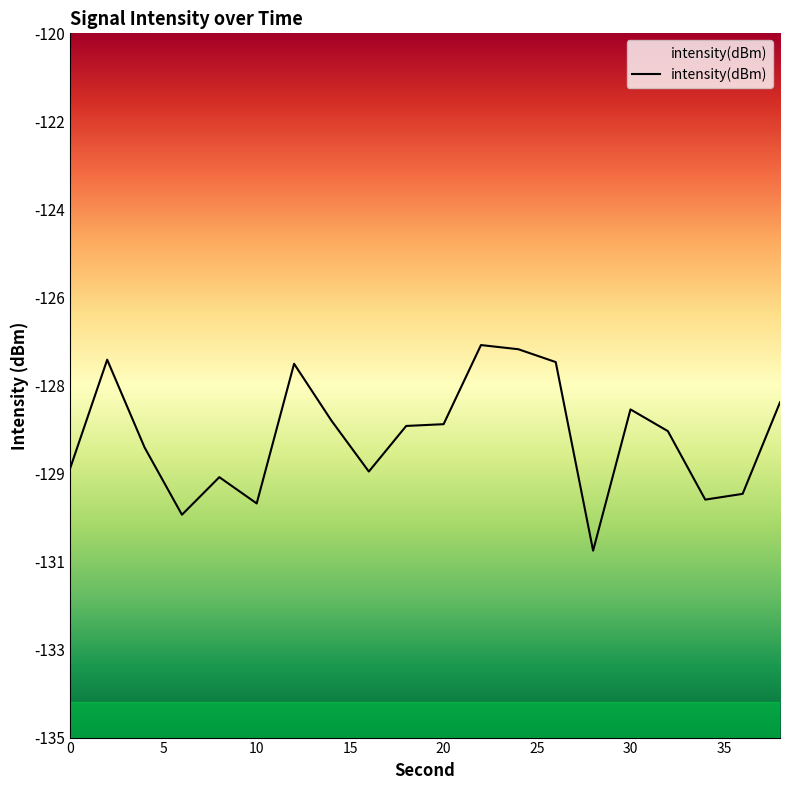

Does the chart display data point markers on the line(s)?

No